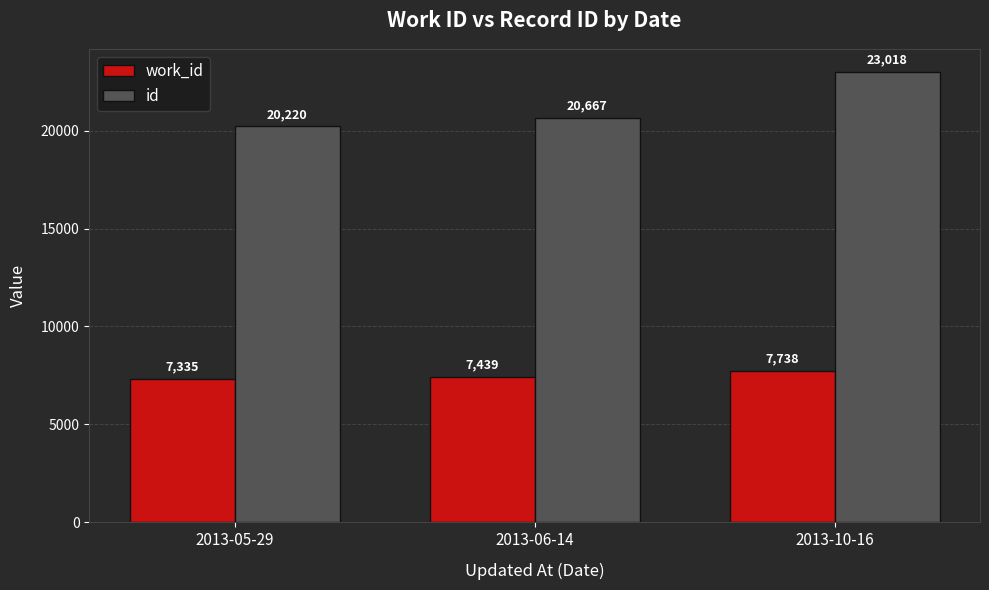

At which category does the chart reach its minimum across all series?

2013-05-29